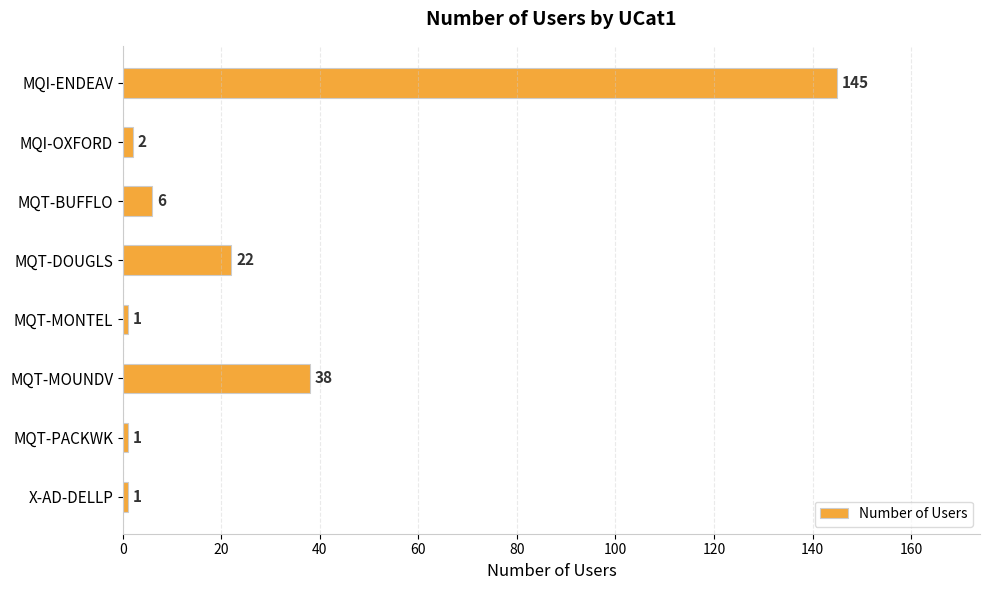

Is it true that the value at MQT-DOUGLS is 31?

False